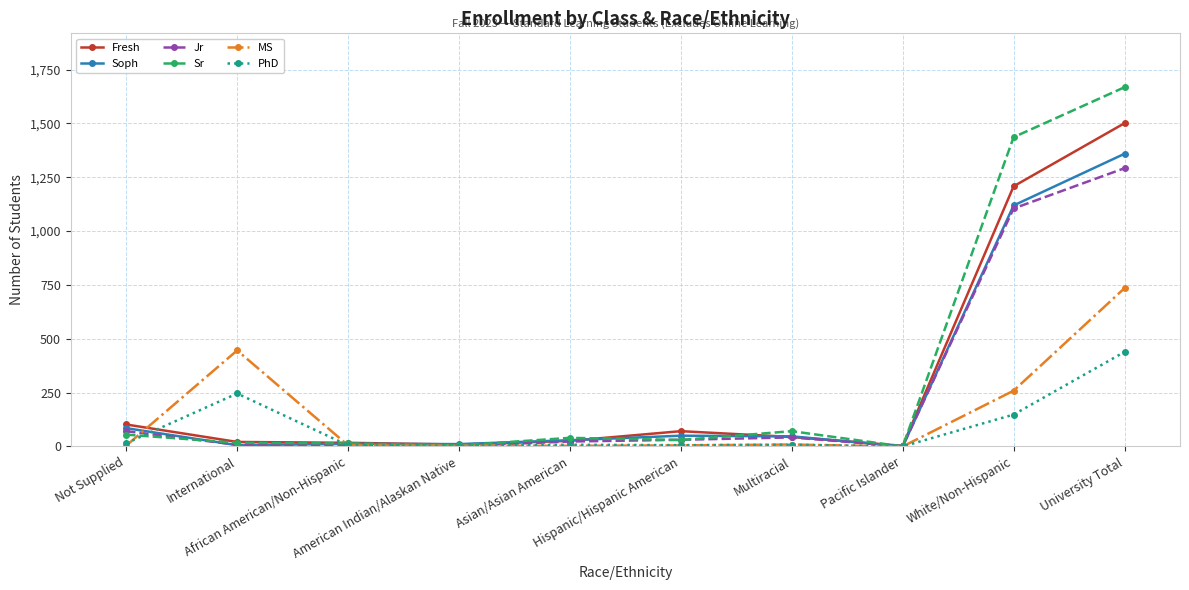

Which series has the largest range (max minus min)?

Sr